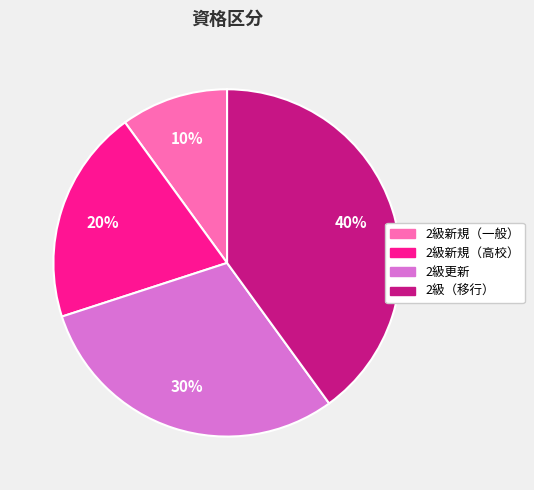

Rank the categories by value from lowest to highest.

2級新規（一般）, 2級新規（高校）, 2級更新, 2級（移行）